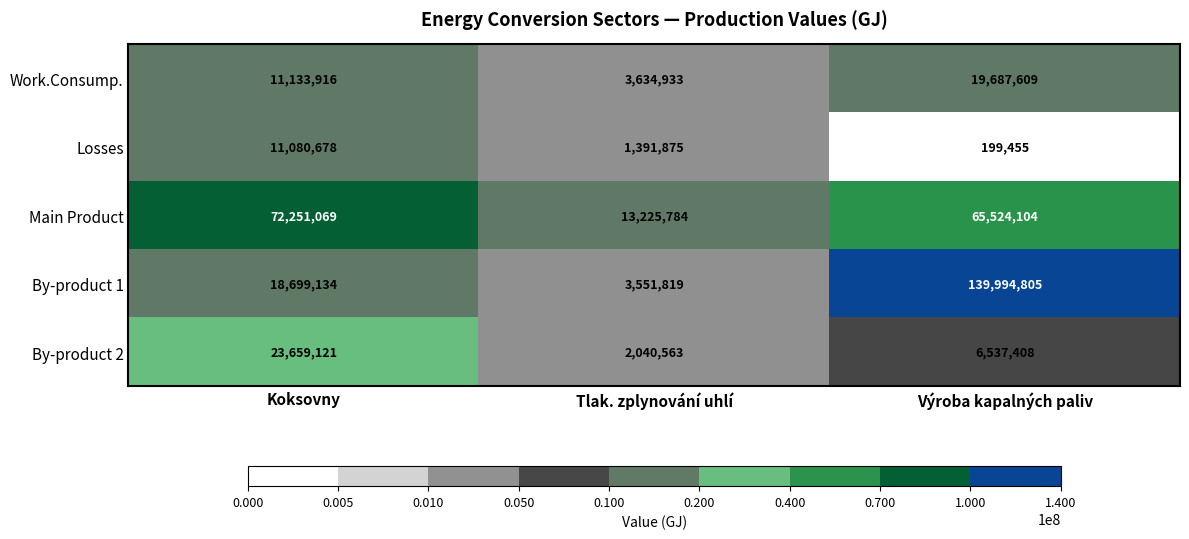

What is the sum of the Main Product values at Tlak. zplynování uhlí and Koksovny?

85476853